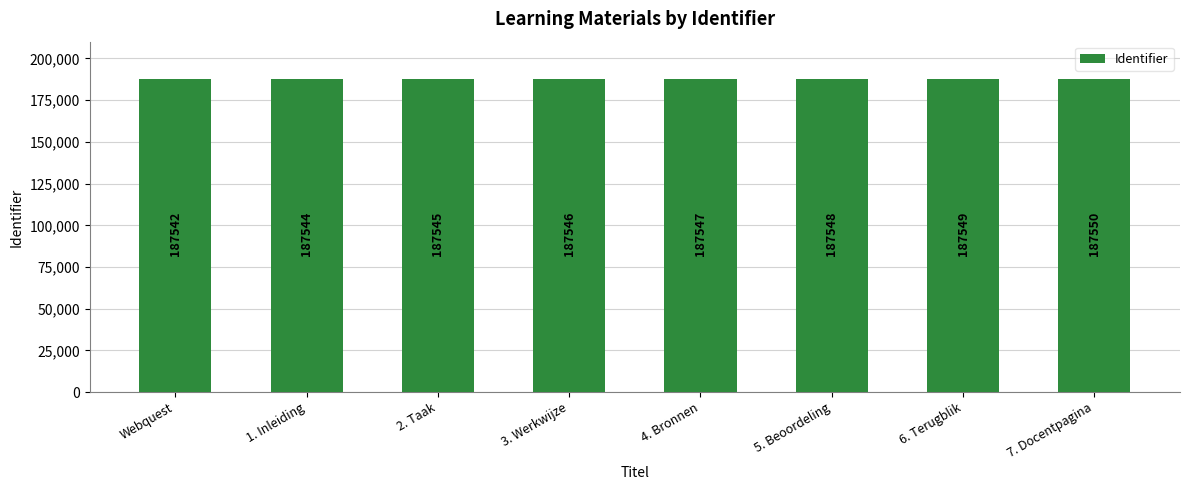

What is the difference between the values at 4. Bronnen and 2. Taak?

2